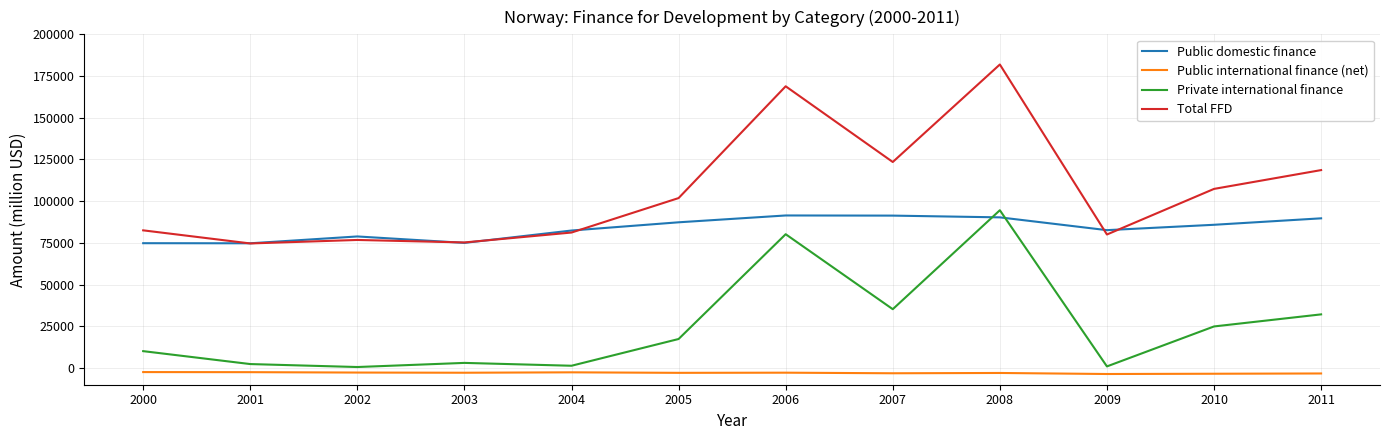

Between 2004 and 2006, which series saw the biggest shift?

Total FFD